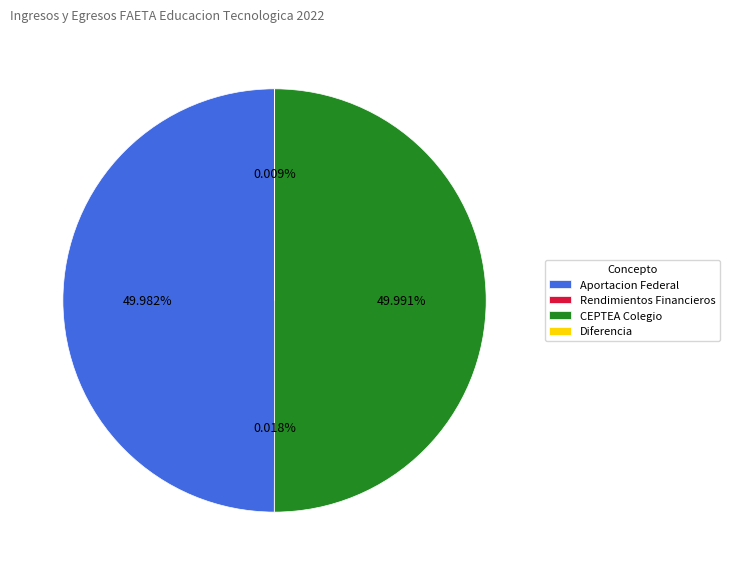

What is the ratio of the value at CEPTEA Colegio to the value at Aportacion Federal?

1.0